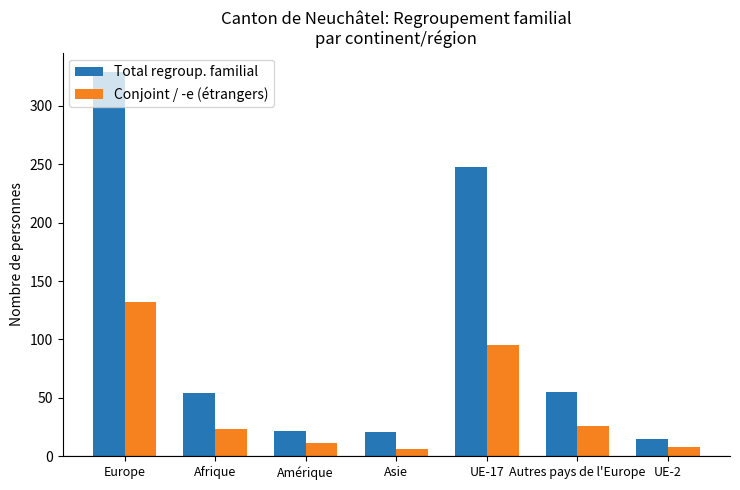

What is the spread (max minus min) of values at Europe?

197